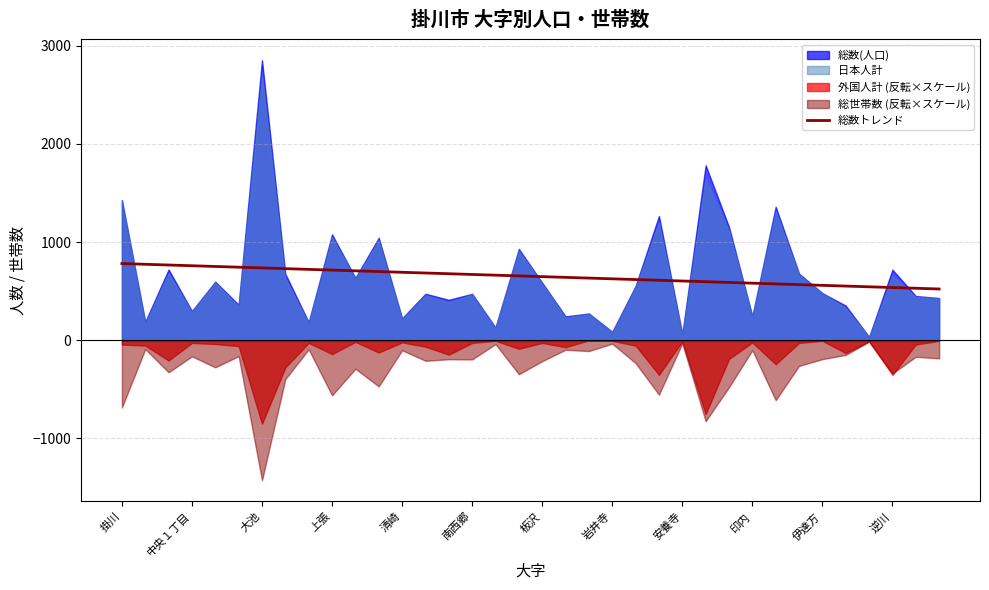

True or false: 総数トレンド has a value of 174.3 at 安養寺.

False